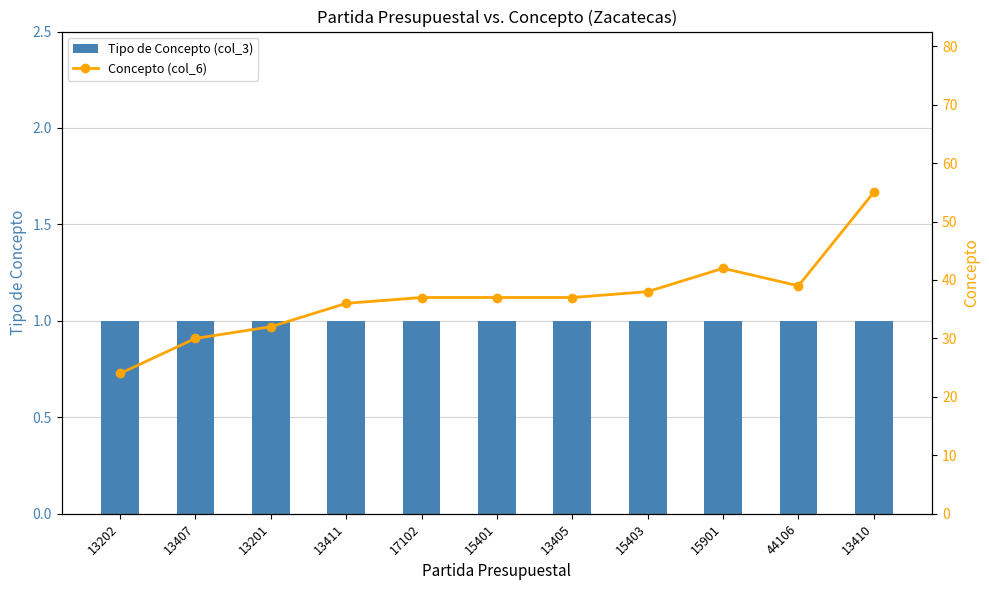

At which label does Concepto (col_6) first exceed 37?

15403